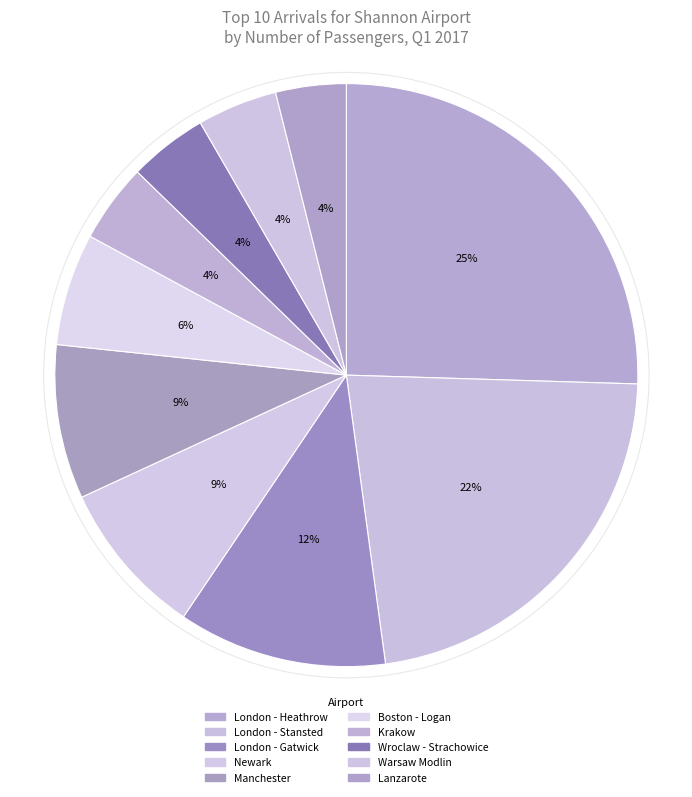

Is there a majority slice in this chart?

No